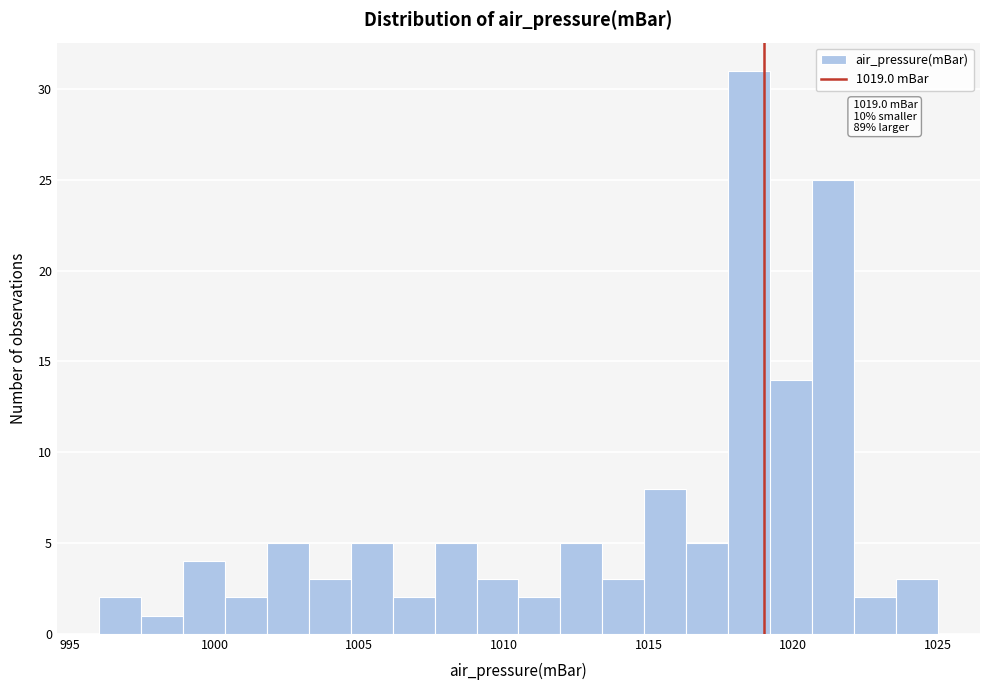

Around what value on the x-axis is the tallest bar? Give the approximate position of its centre, as read against the axis.

1018.5